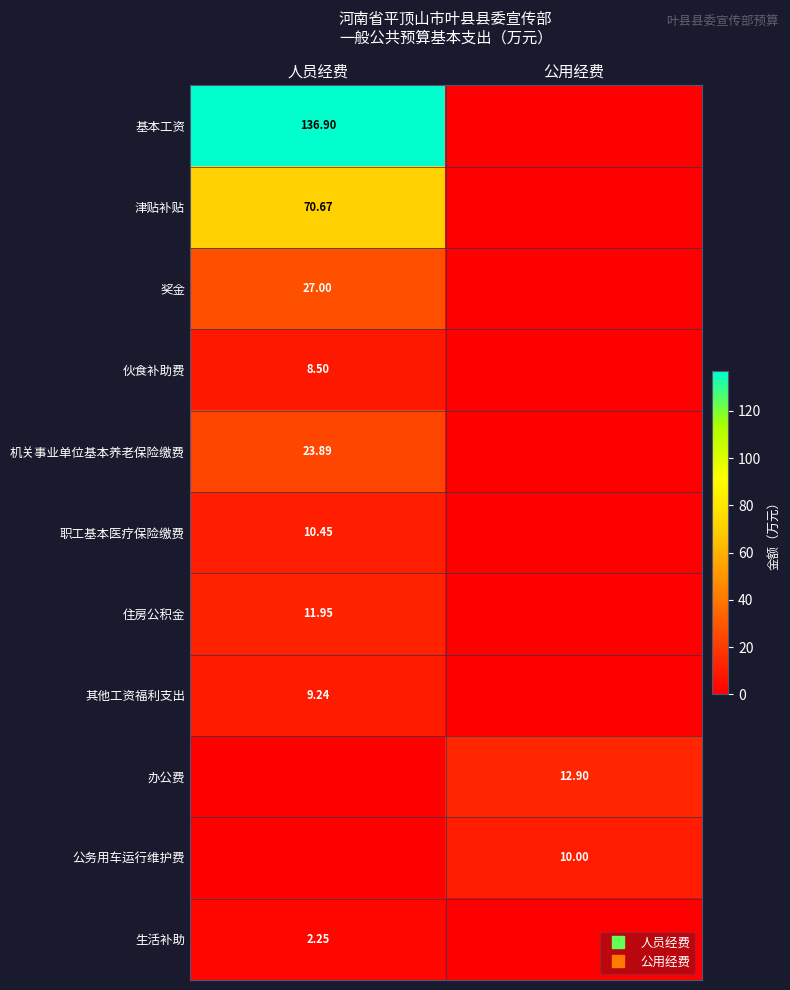

Where does the 职工基本医疗保险缴费 series first go above 10?

人员经费